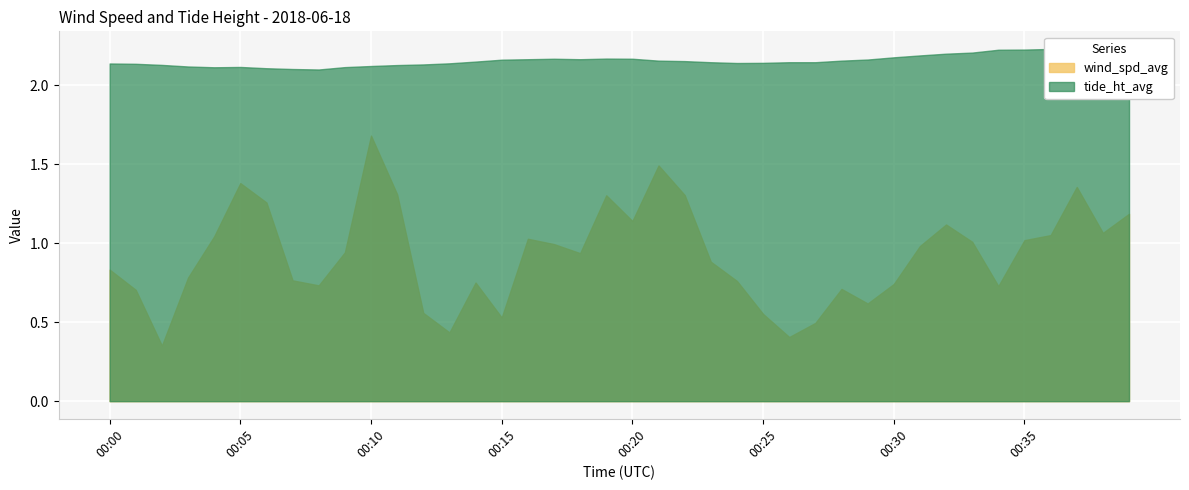

What are all the series names shown in the legend?

wind_spd_avg, tide_ht_avg